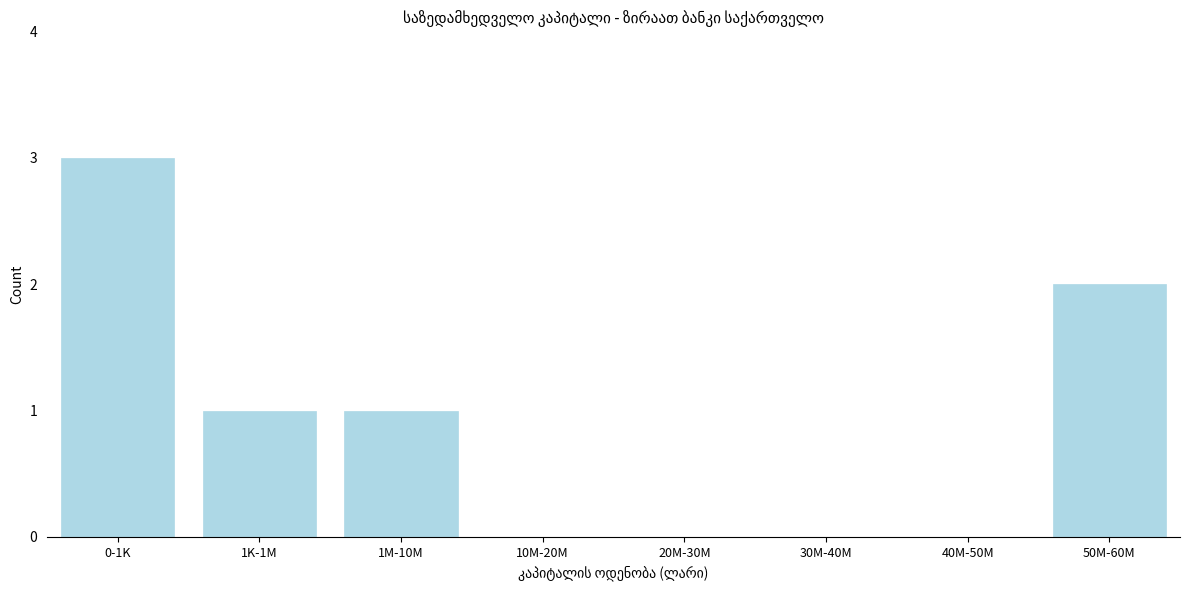

Reading left to right, transcribe all the data shown in this chart.

0-1K=3	1K-1M=1	1M-10M=1	10M-20M=0	20M-30M=0	30M-40M=0	40M-50M=0	50M-60M=2